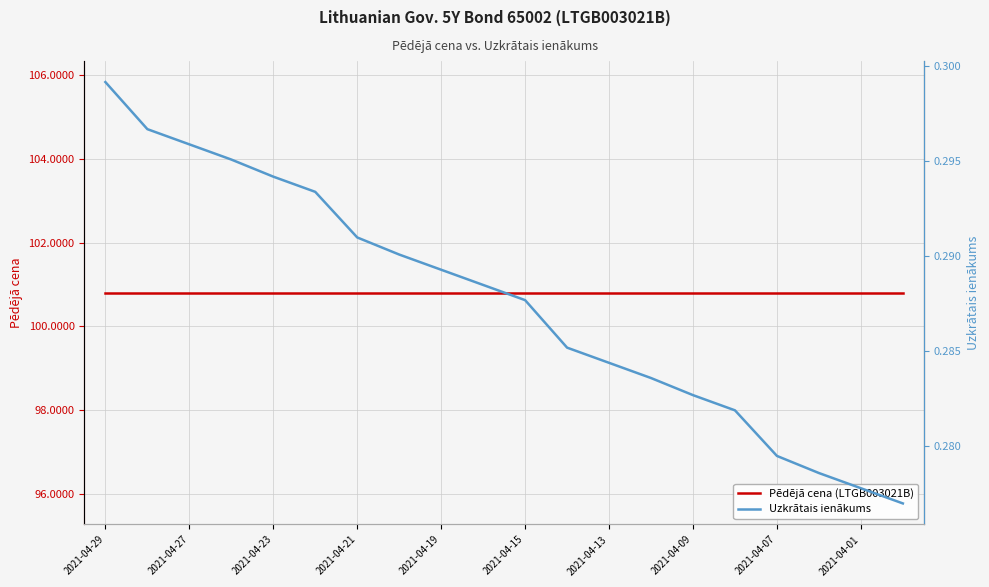

What is the approximate value of Pēdējā cena (LTGB003021B) at 17?

100.8